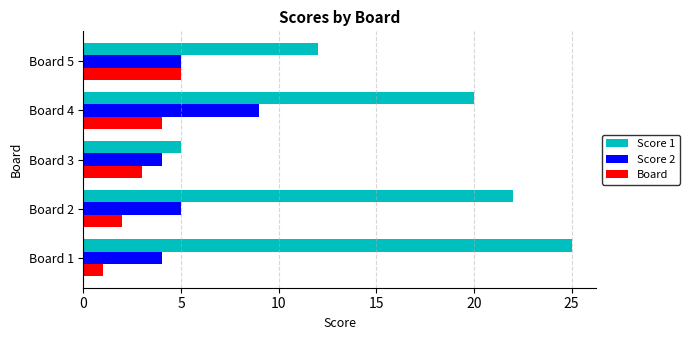

Is it true that Board equals 4 at Board 3?

False